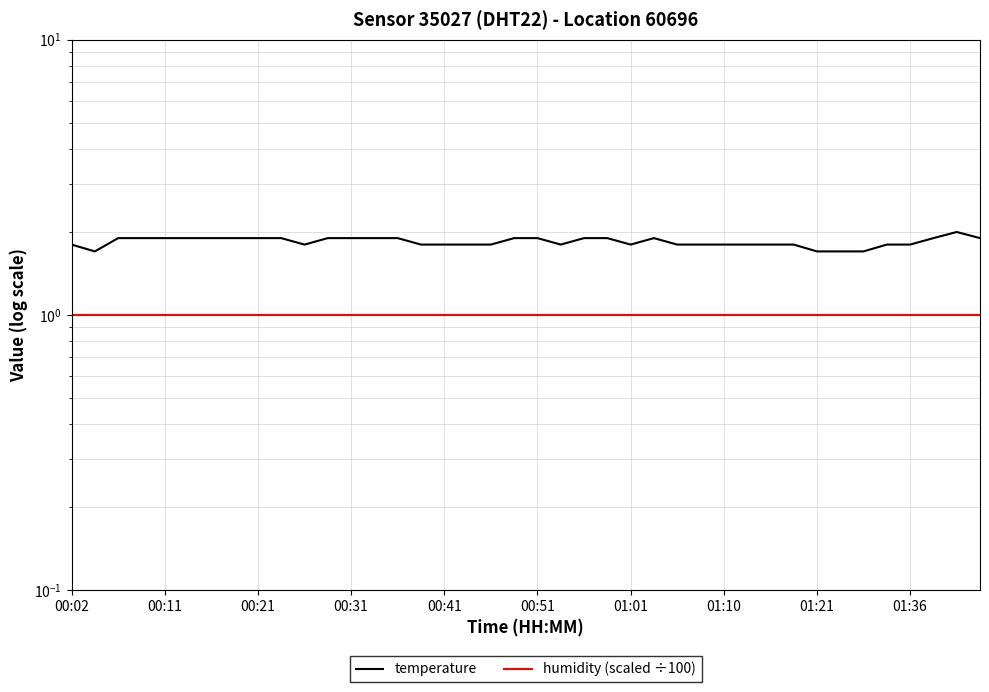

Reading left to right, list all the values displayed in this chart.

temperature: 1.8	1.7	1.9	1.9	1.9	1.9	1.9	1.9	1.9	1.9	1.8	1.9	1.9	1.9	1.9	1.8	1.8	1.8	1.8	1.9	1.9	1.8	1.9	1.9	1.8	1.9	1.8	1.8	1.8	1.8	1.8	1.8	1.7	1.7	1.7	1.8	1.8	1.9	2.0	1.9
humidity (scaled ÷100): 1.0	1.0	1.0	1.0	1.0	1.0	1.0	1.0	1.0	1.0	1.0	1.0	1.0	1.0	1.0	1.0	1.0	1.0	1.0	1.0	1.0	1.0	1.0	1.0	1.0	1.0	1.0	1.0	1.0	1.0	1.0	1.0	1.0	1.0	1.0	1.0	1.0	1.0	1.0	1.0